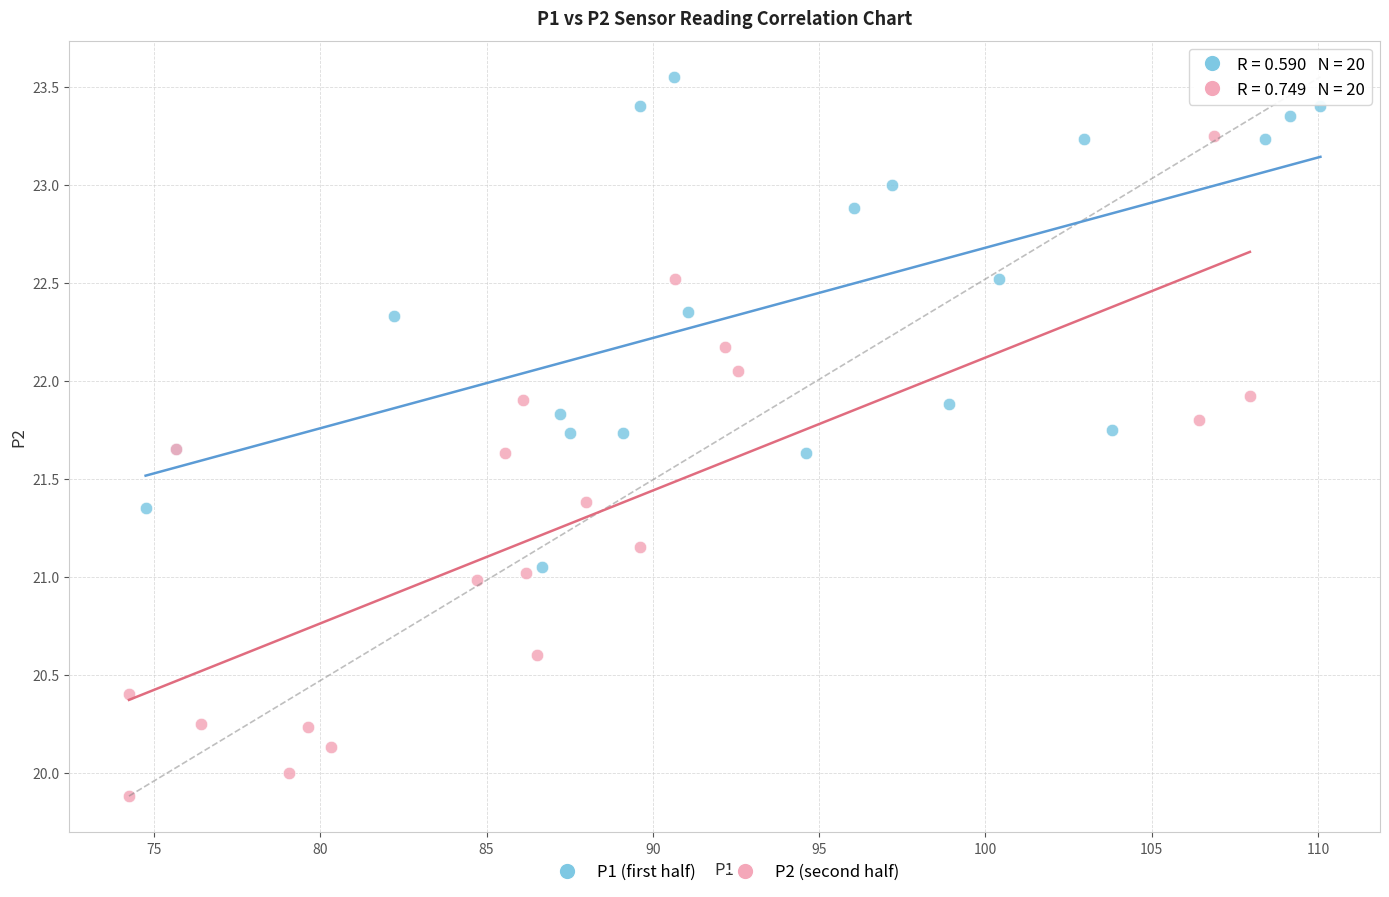

Which series contains the lowest Y value?

P2 (second half)